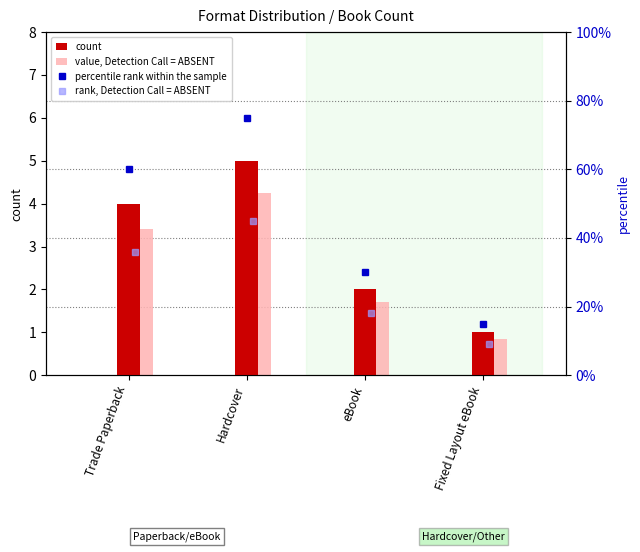

At which label does rank, Detection Call = ABSENT first exceed 36?

Hardcover